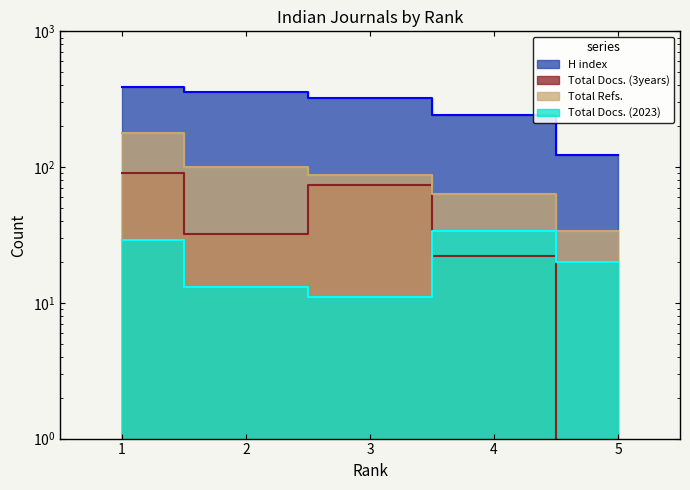

At which label does Total Docs. (2023) reach its minimum?

3